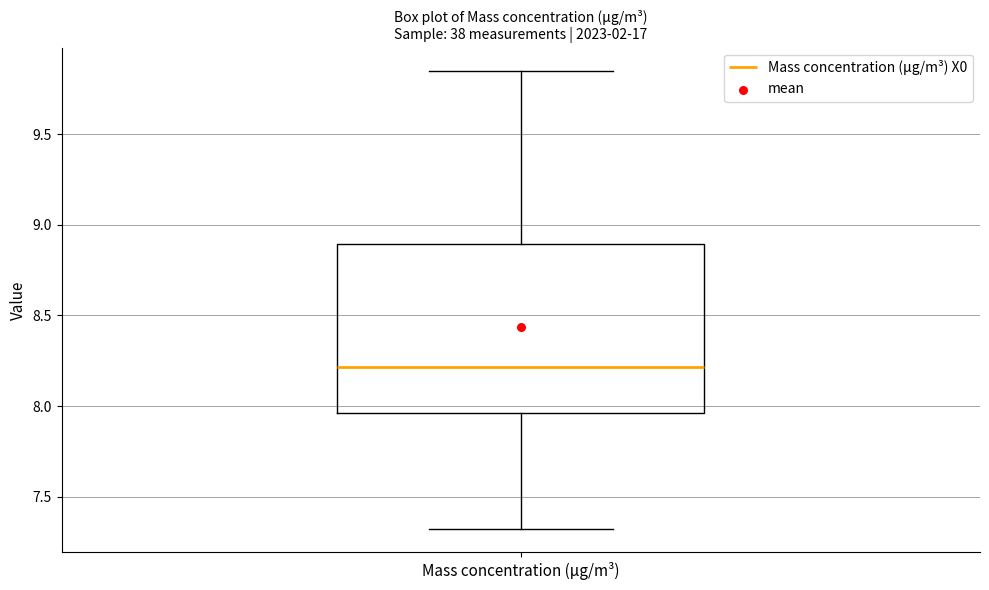

Read this box plot against the y-axis: the position of the median line, the range covered by the box, and the ends of both whiskers. The values are not printed on the chart, so give them approximately, as read against the axis.

median 8.20, box 7.95 to 8.90, whiskers 7.30 to 9.85